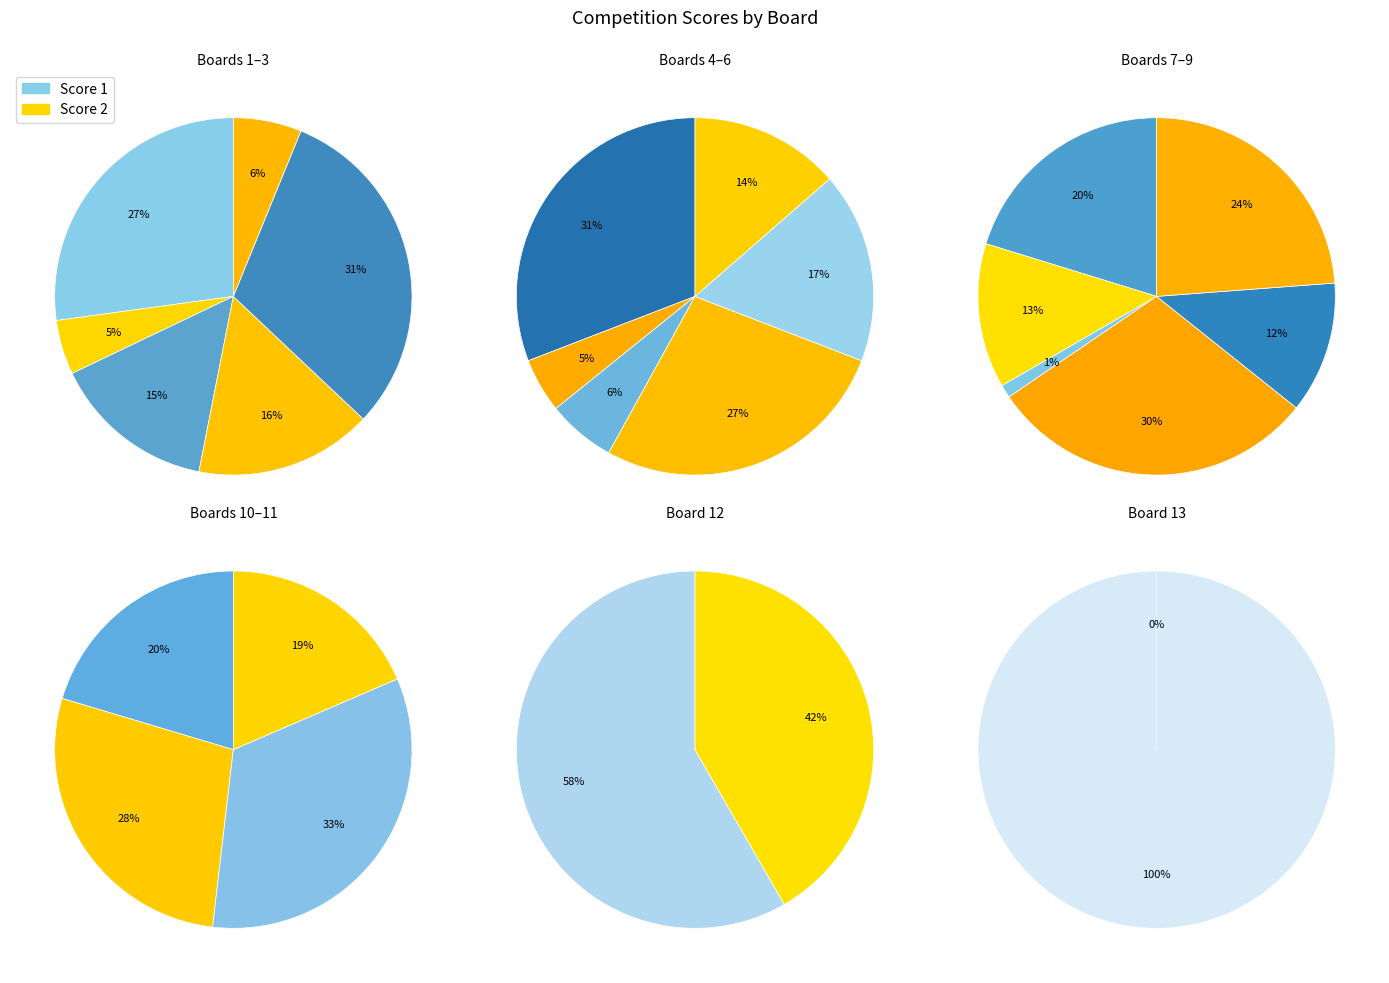

What is the difference between the highest and lowest values at 8?

24